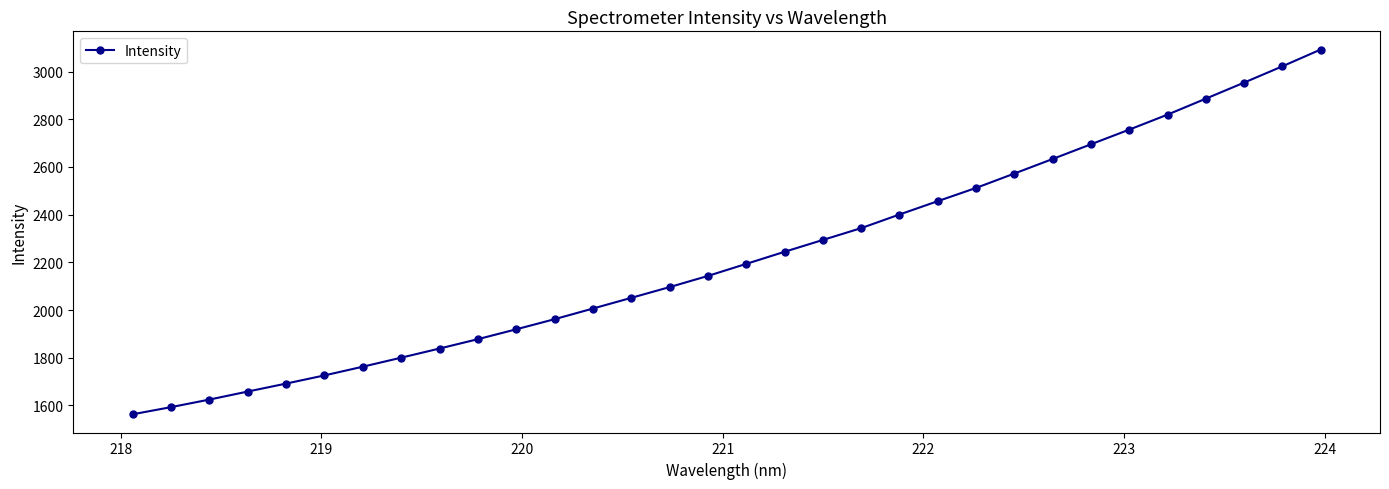

What is the smallest value displayed?

1563.1